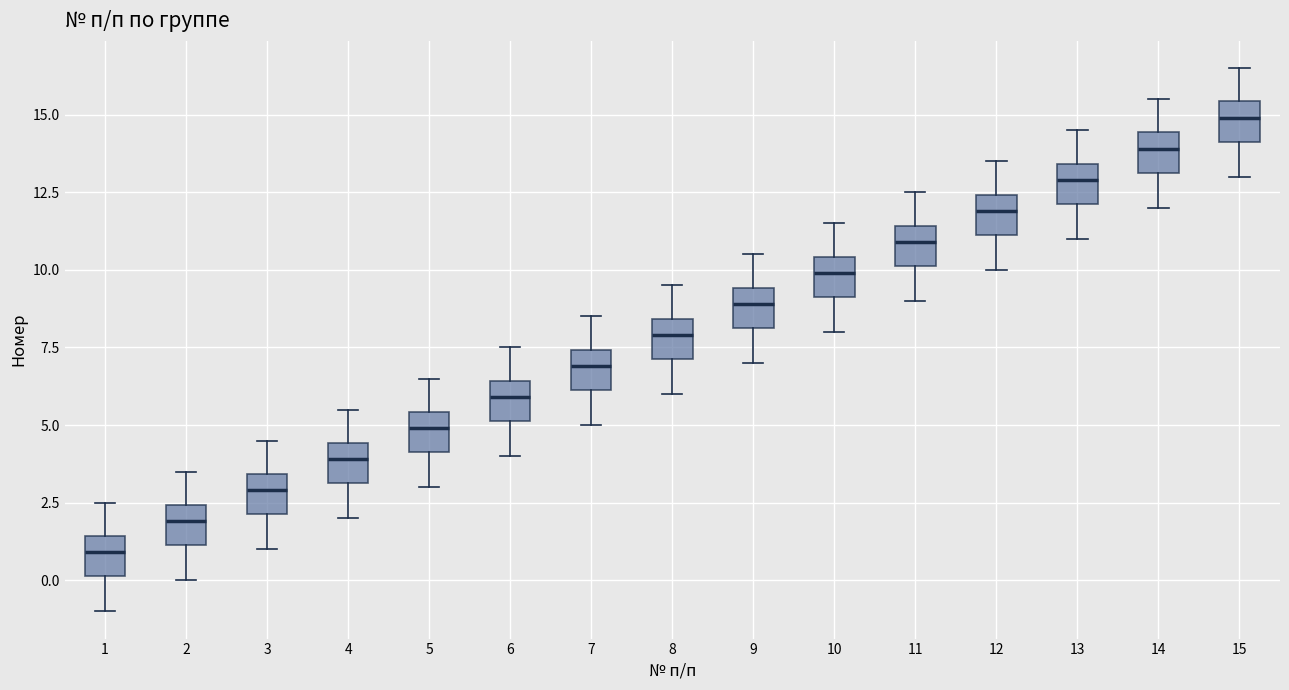

Which box has the lowest median line?

1